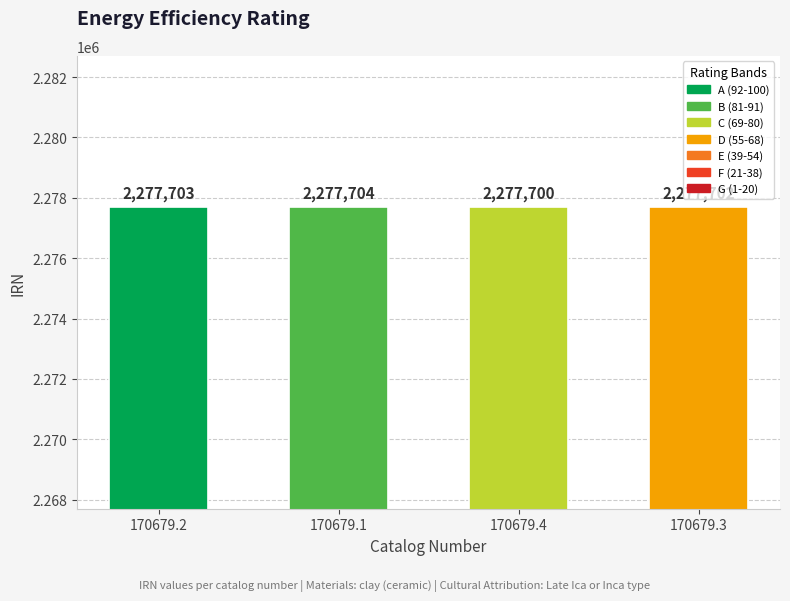

Reading left to right, list all the values displayed in this chart.

170679.2=2277703	170679.1=2277704	170679.4=2277700	170679.3=2277702